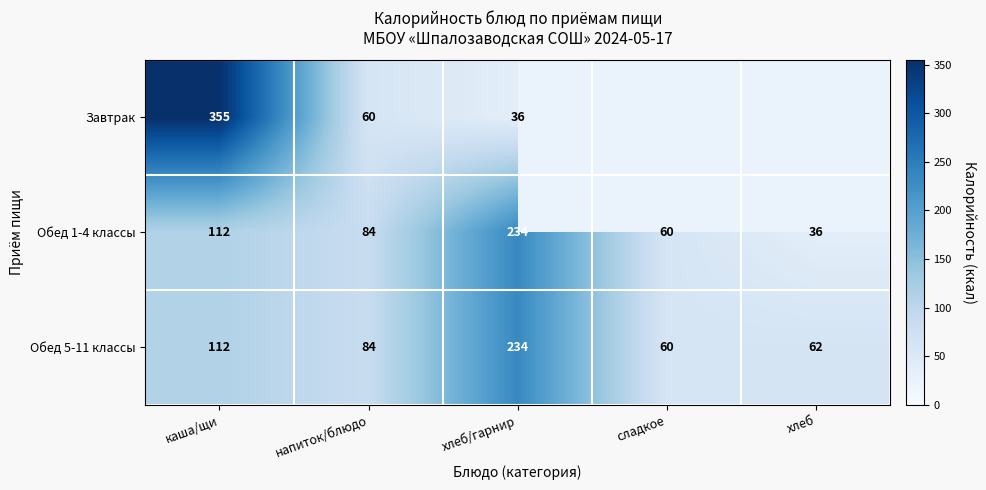

Rank the categories by Обед 5-11 классы value from highest to lowest.

хлеб/гарнир, каша/щи, напиток/блюдо, хлеб, сладкое